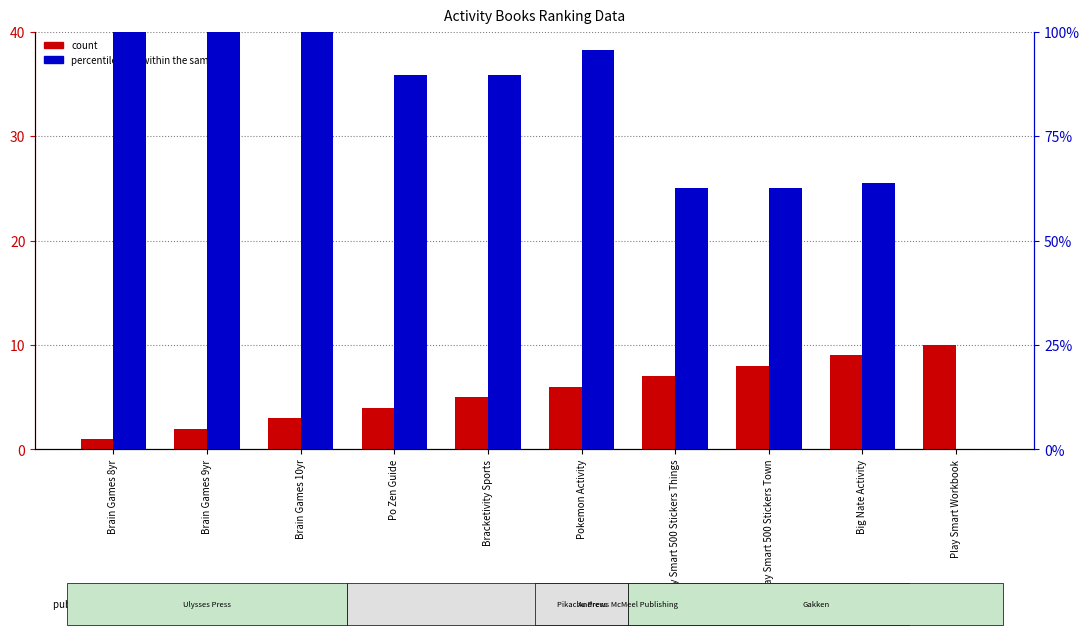

Between Play Smart Workbook and Brain Games 10yr, which is larger?

Play Smart Workbook